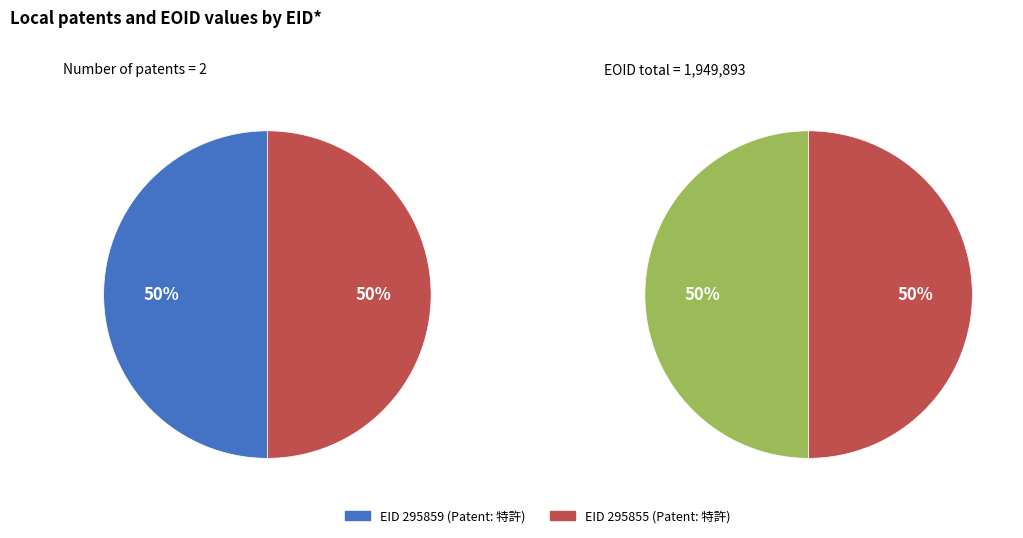

How many slices are in this pie chart?

2